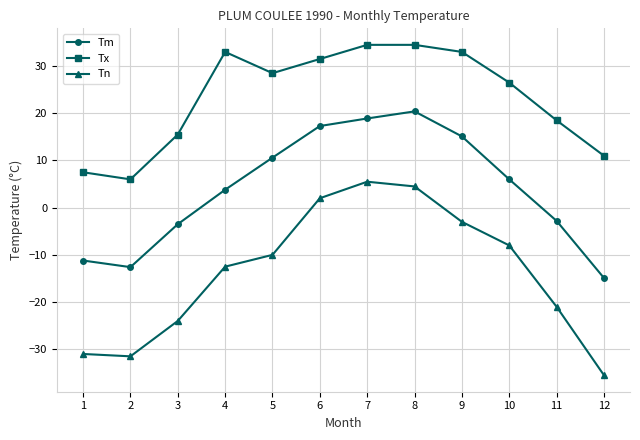

What is the sum of all Tm values?

47.1